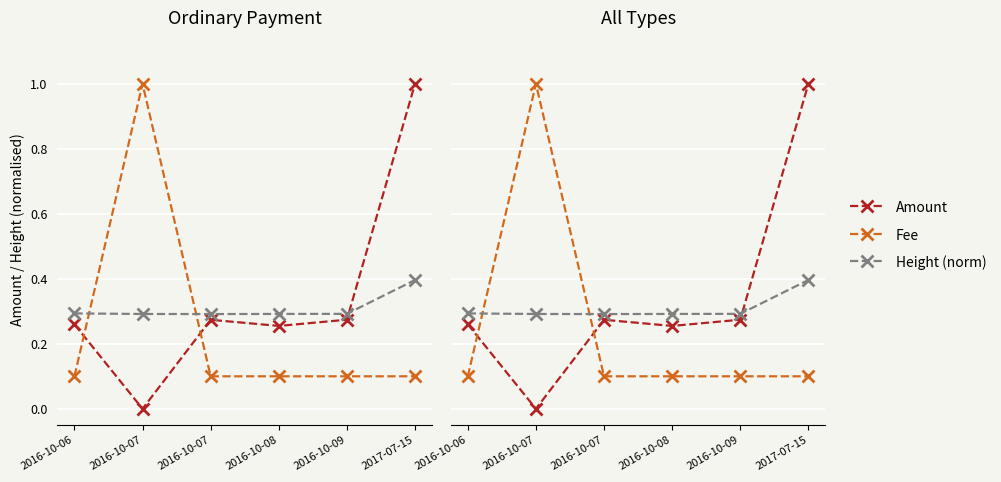

What value does the Fee series have at 2016-10-07?

0.1